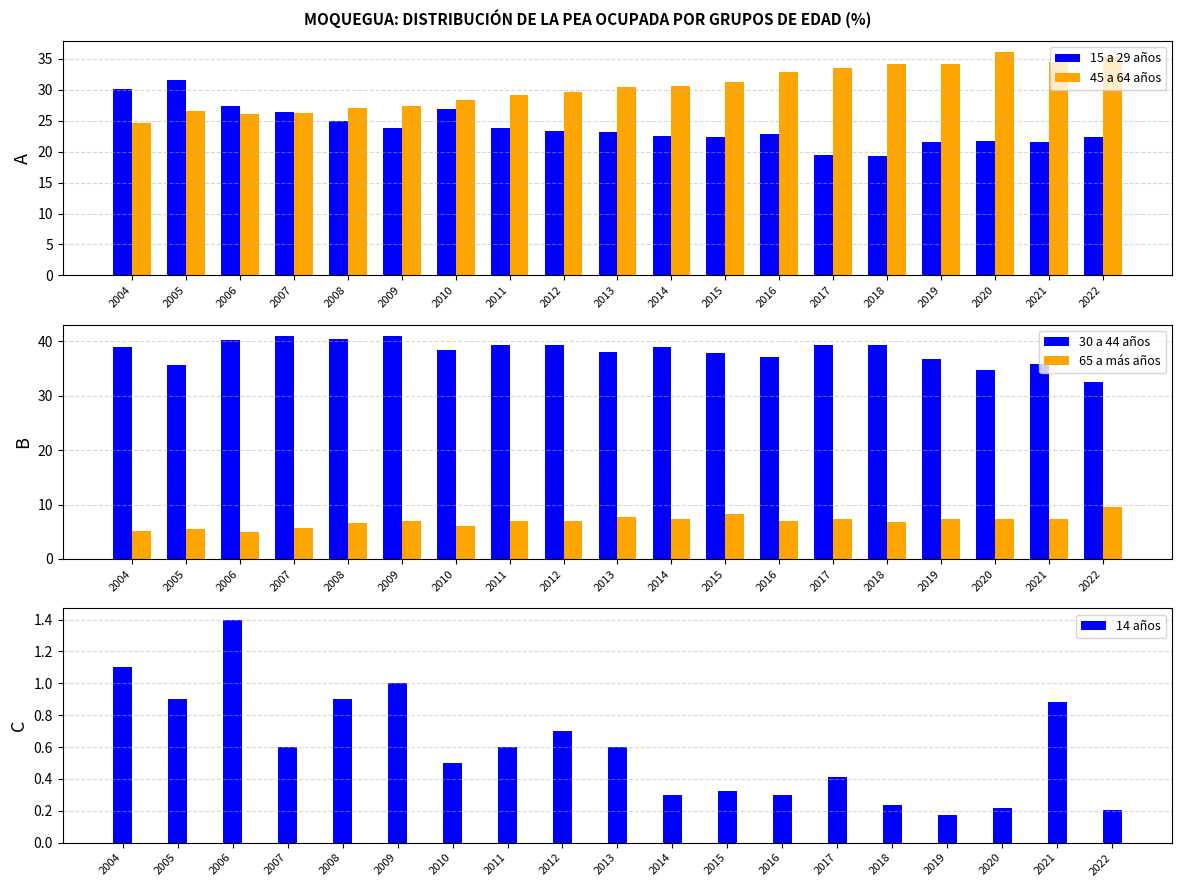

List the series in order of their overall mean, highest first.

30 a 44 años, 45 a 64 años, 15 a 29 años, 65 a más años, 14 años